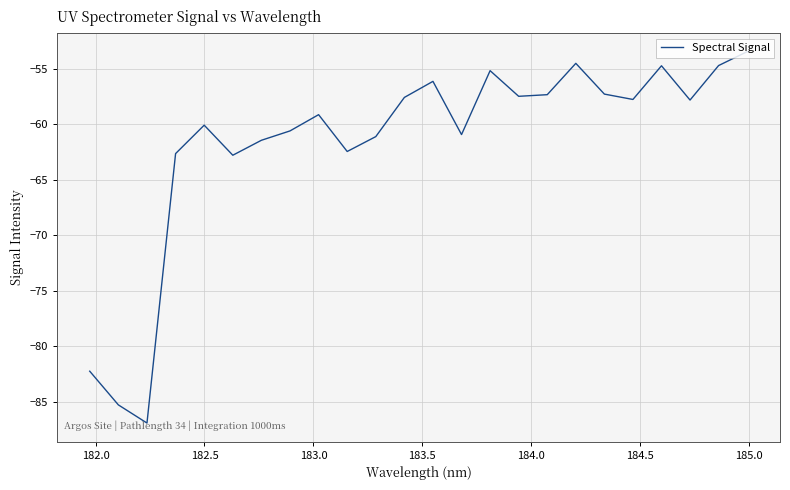

How many distinct data groups are displayed?

1